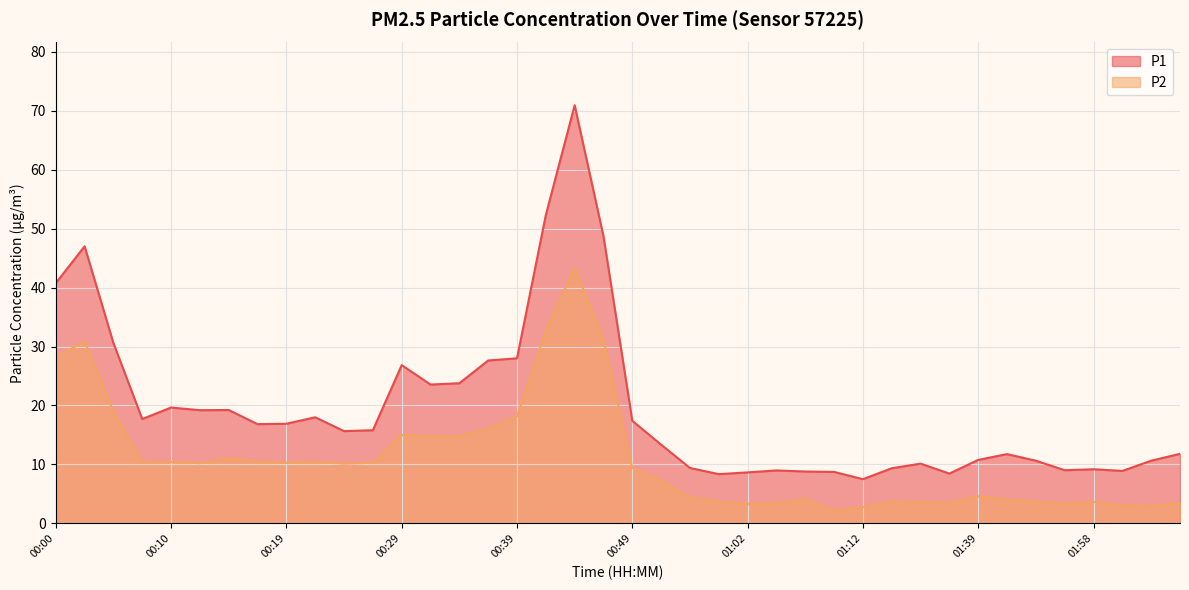

Reading left to right, transcribe all the data shown in this chart.

P1: 40.8	47.0	30.6	17.7	19.6	19.2	19.2	16.8	16.9	18.0	15.7	15.8	26.9	23.6	23.8	27.6	28.0	52.3	70.9	48.7	17.4	13.3	9.4	8.3	8.7	9.0	8.8	8.7	7.5	9.3	10.1	8.4	10.8	11.8	10.6	9.0	9.2	8.9	10.6	11.8
P2: 28.2	30.9	18.9	10.3	10.4	10.2	11.1	10.5	10.3	10.4	10.1	10.3	15.0	14.8	14.8	16.1	18.2	32.7	43.4	31.2	9.4	7.2	4.4	3.7	3.3	3.4	4.1	2.1	2.8	3.7	3.6	3.5	4.6	4.1	3.7	3.3	3.6	3.0	3.0	3.4